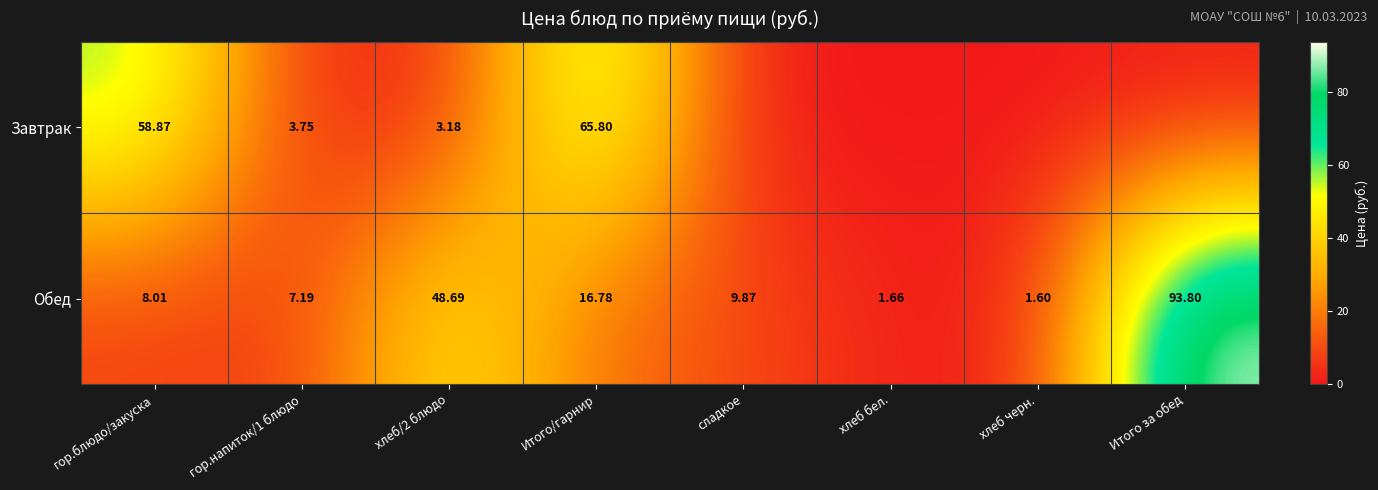

How many values in the Обед series are below 9?

4